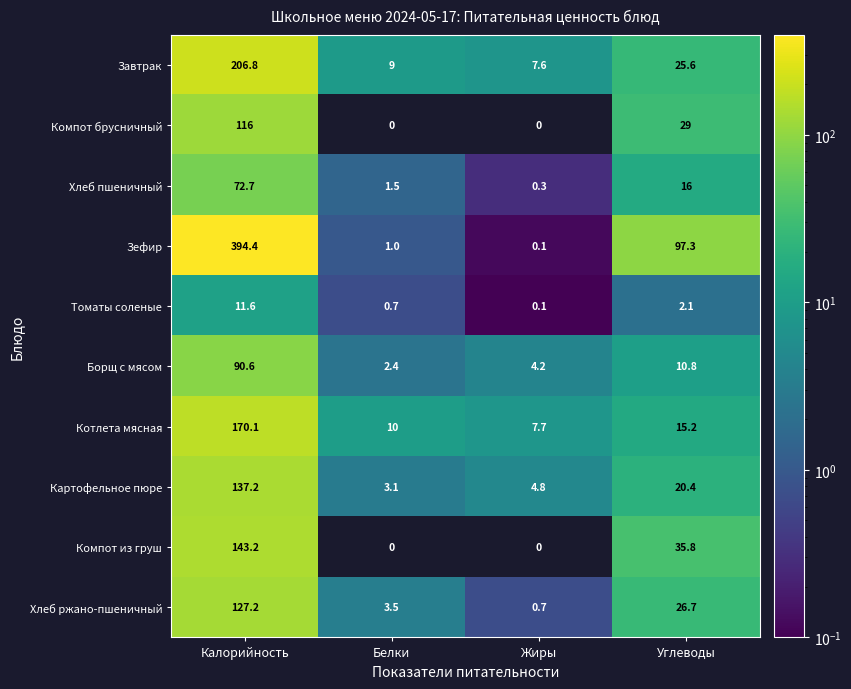

What is the difference between the maximum and second lowest values in the Компот брусничный series?

116.0